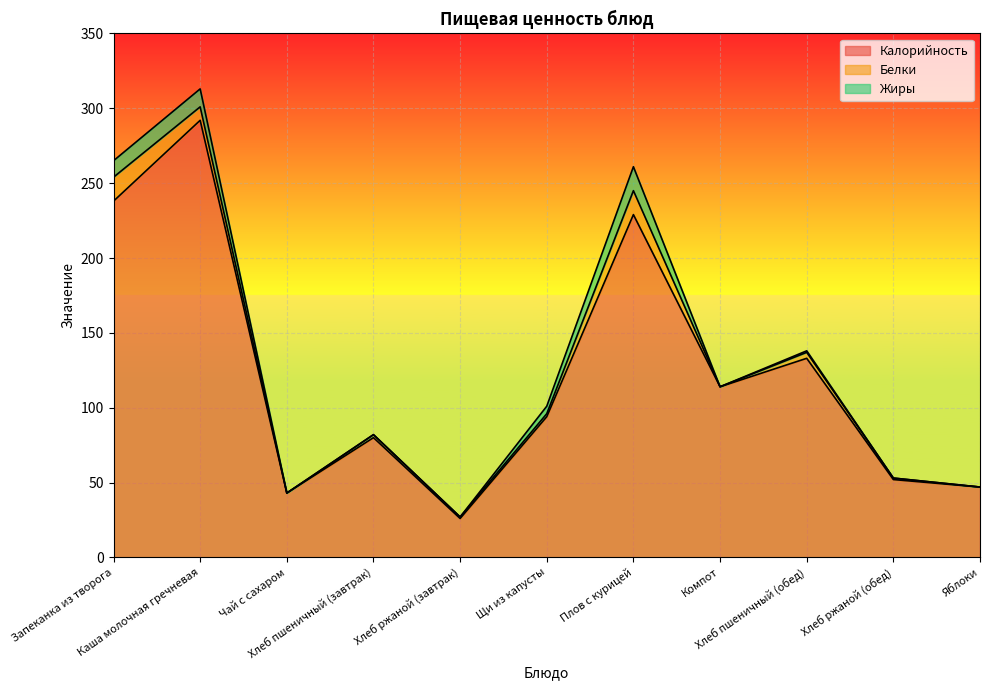

Which category has the highest value across all series?

Каша молочная гречневая